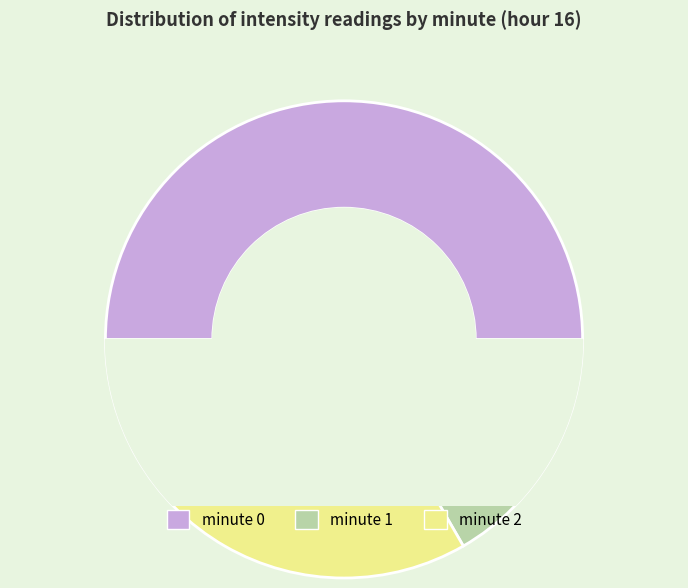

Is there any slice that represents more than half of the pie?

No